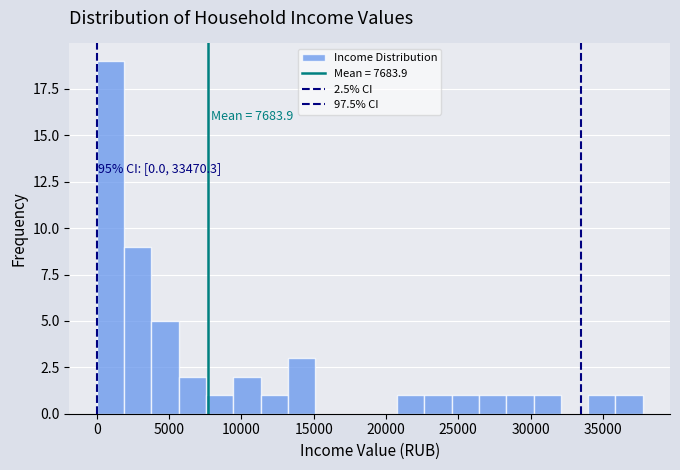

Read against the x-axis, roughly where is the centre of the tallest bar?

1000